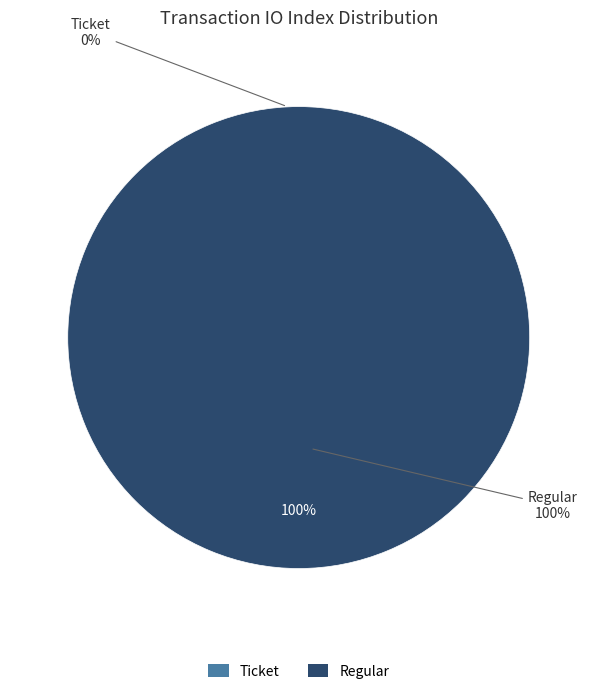

What is the total percentage of Regular (index 8) and Ticket (index 0)?

100.0%